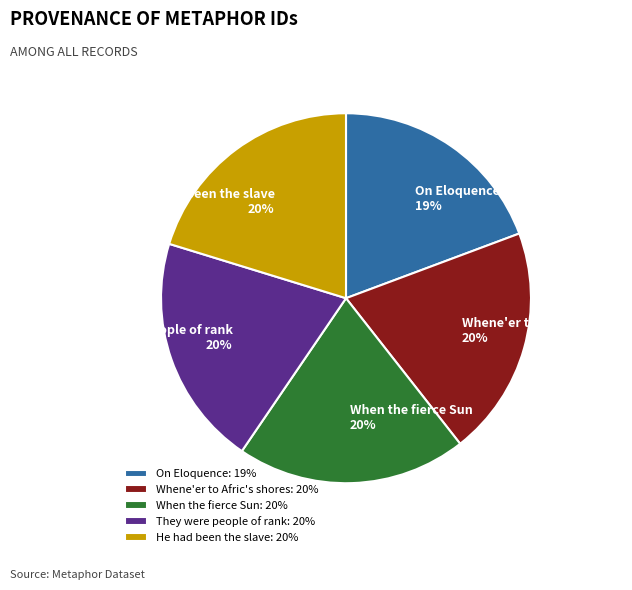

Does any single category account for the majority?

No